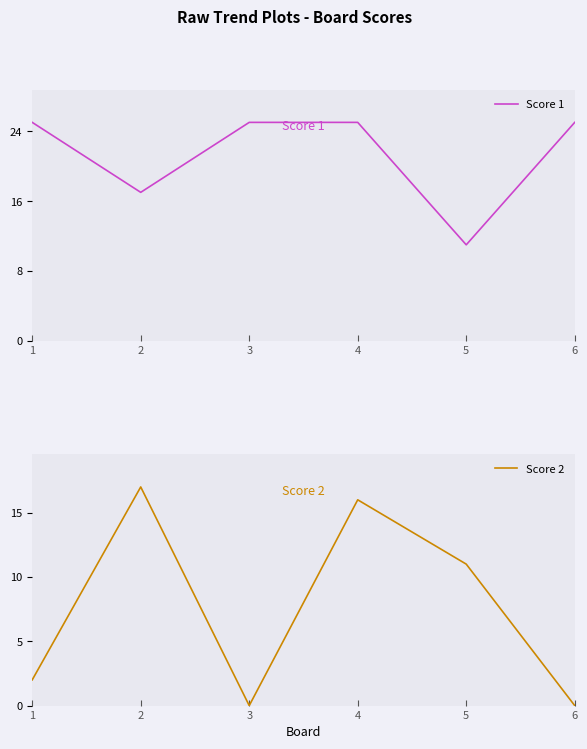

What is the sum of the Score 1 values at 1 and 5?

36